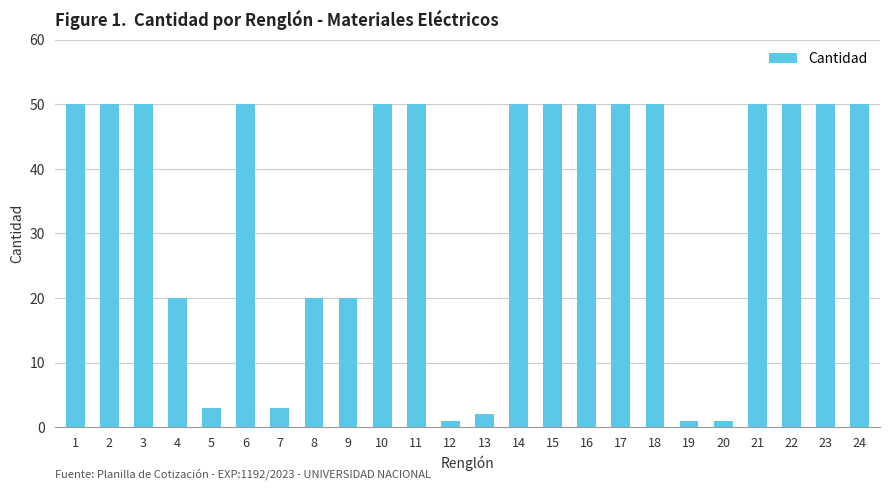

What is the sum of the values at 2 and 3?

100